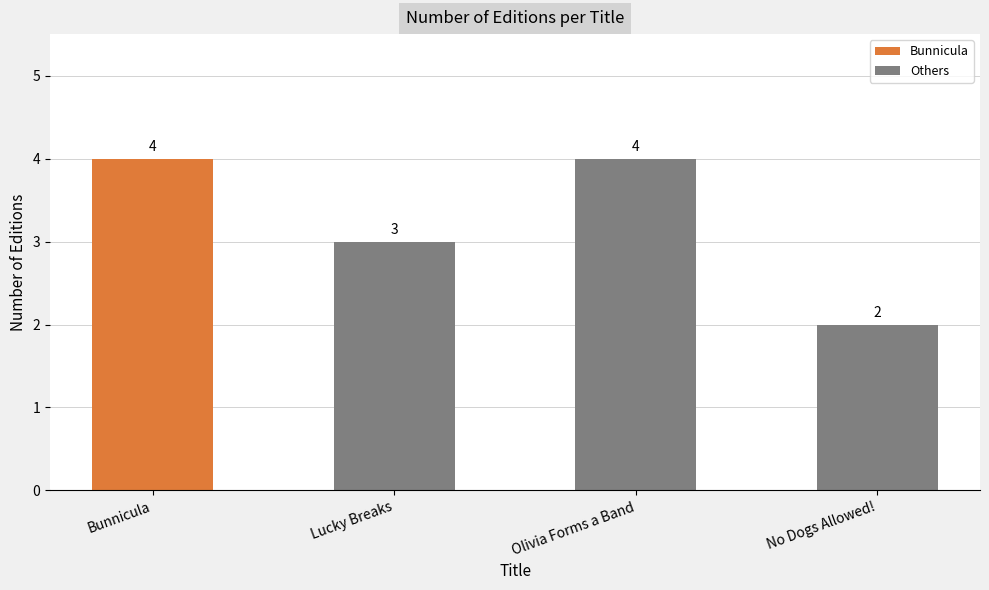

What is the label of the 3rd bar from the left?

Olivia Forms a Band